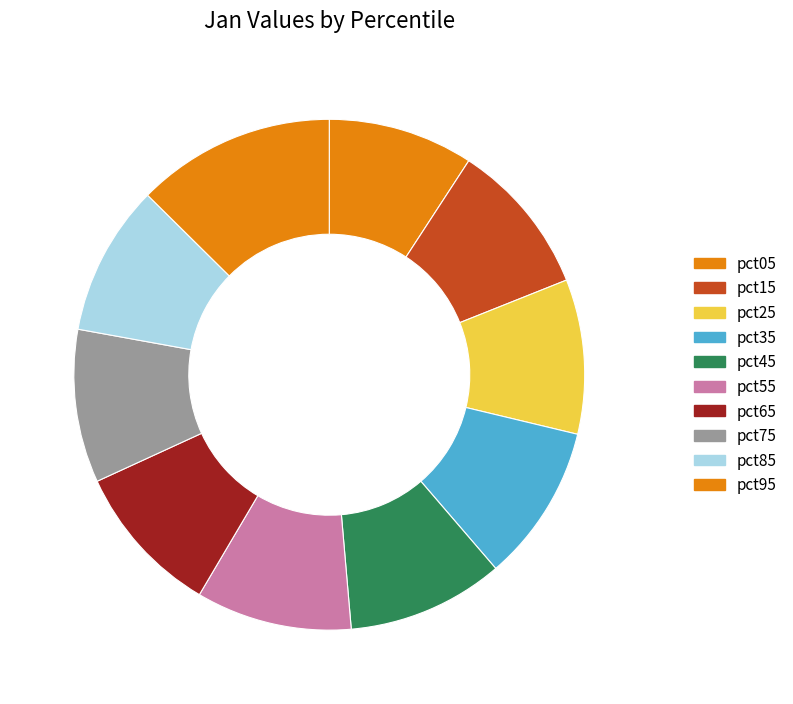

Does pct25 account for over 50% of the chart?

No